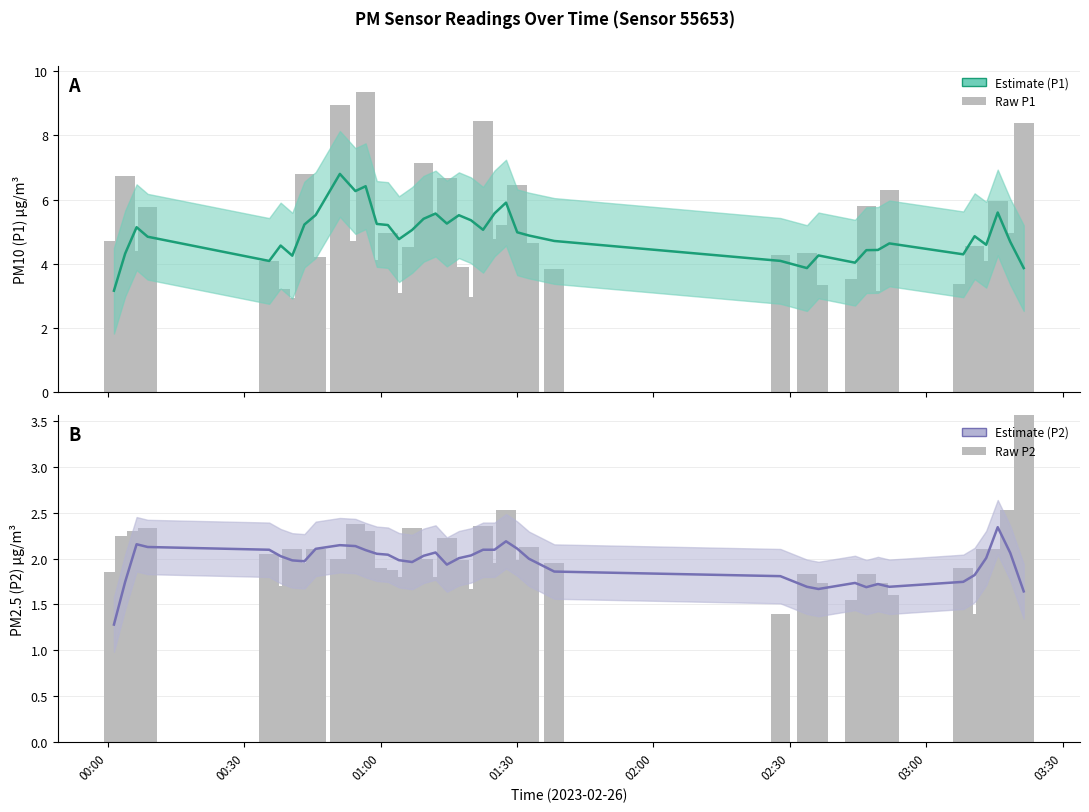

Which series has the largest range (max minus min)?

P1 raw